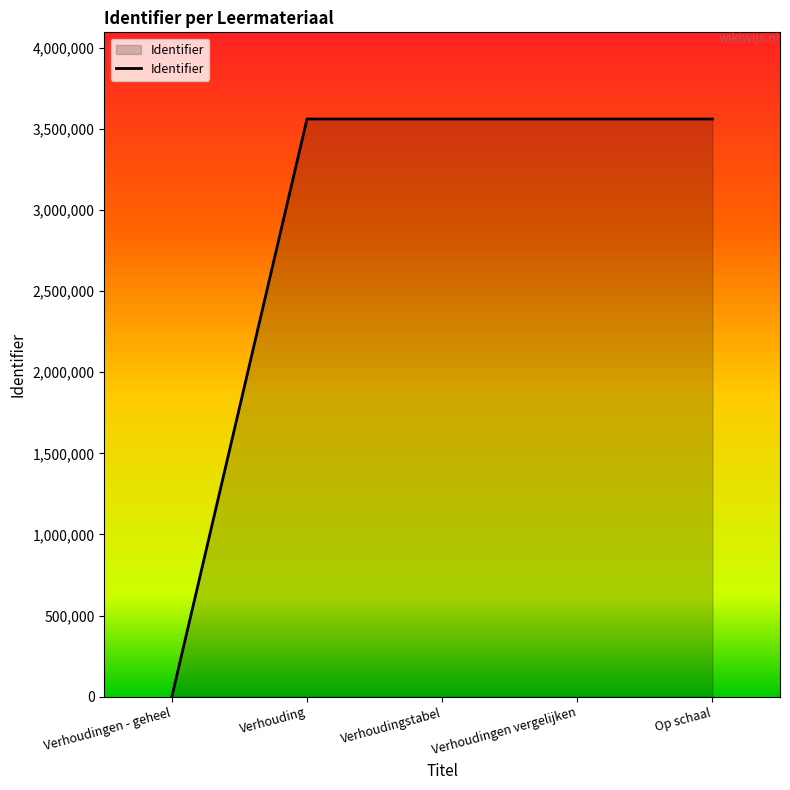

The value at Verhouding is 4919625. True or false?

False